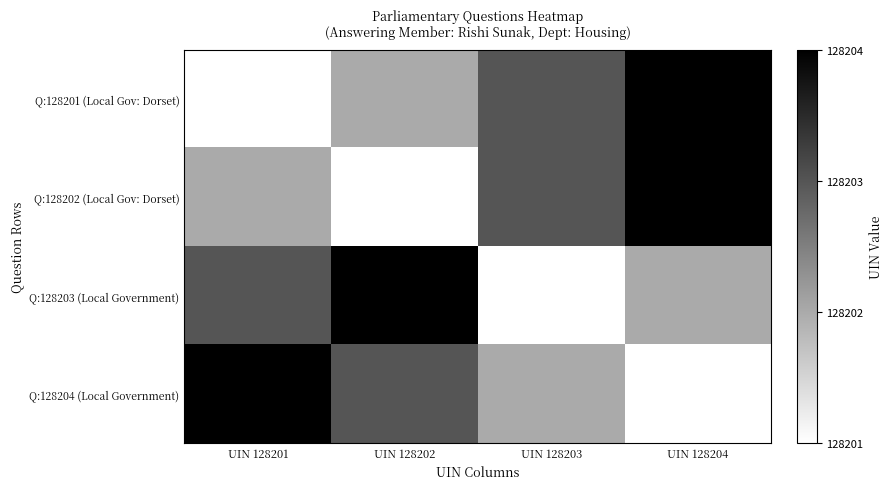

Count the number of categories in the chart.

4